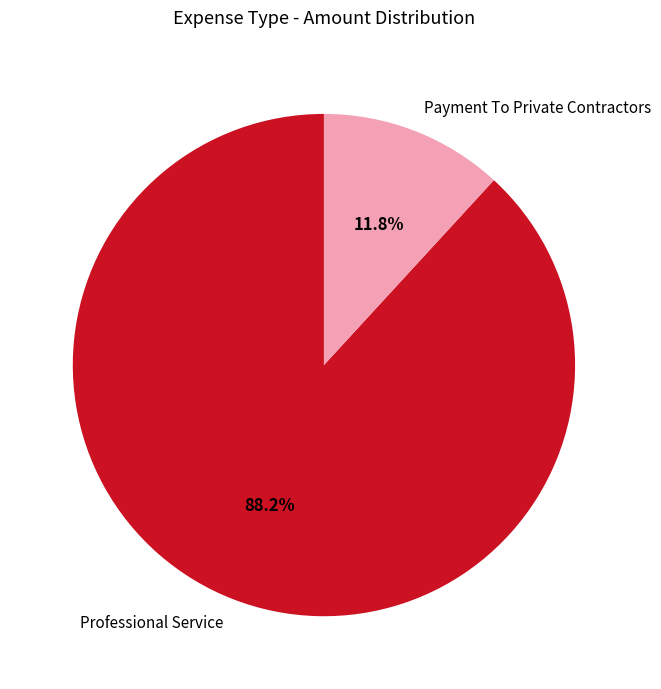

Is there any slice that represents more than half of the pie?

Yes